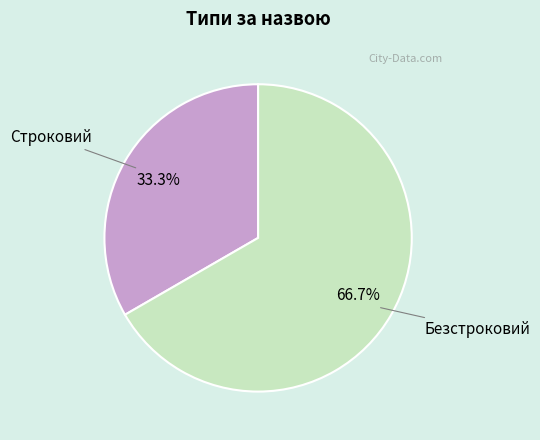

Is there a majority slice in this chart?

Yes